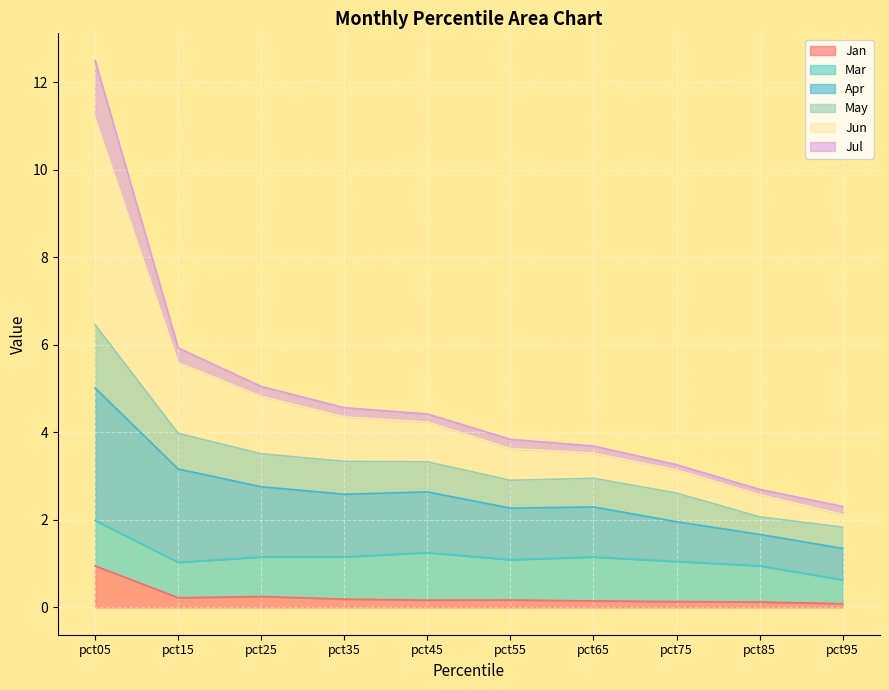

What is the value of the Jan point at the 9th from the left?

0.1